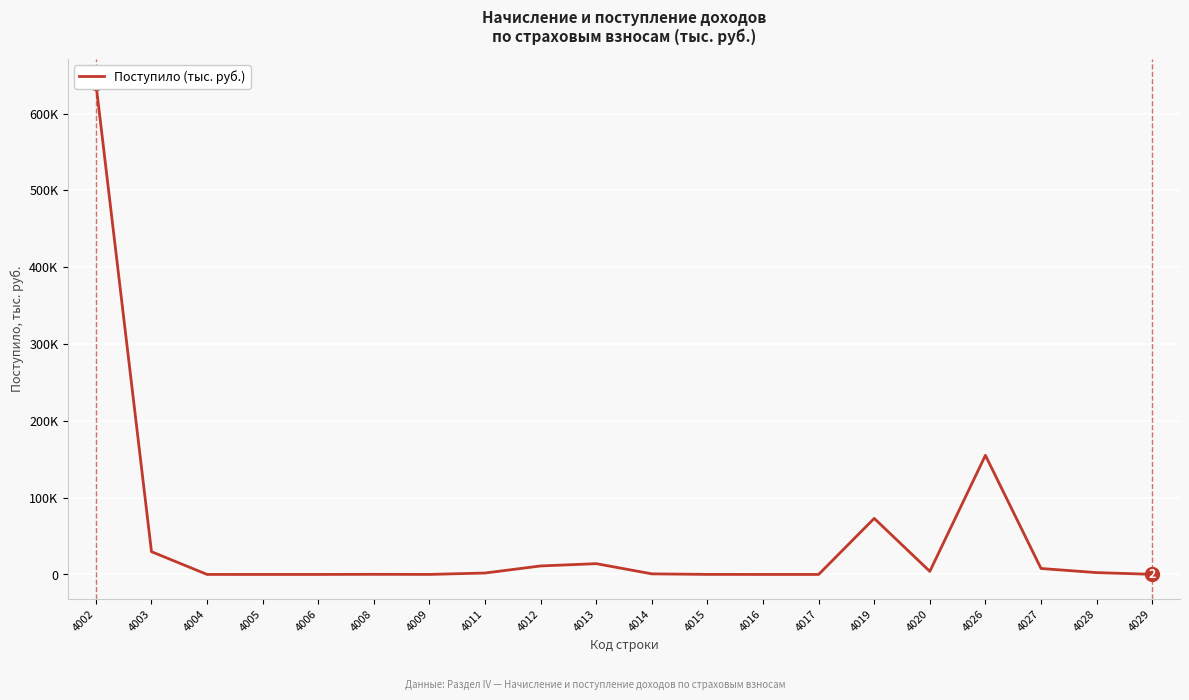

How many series are shown in this chart?

1